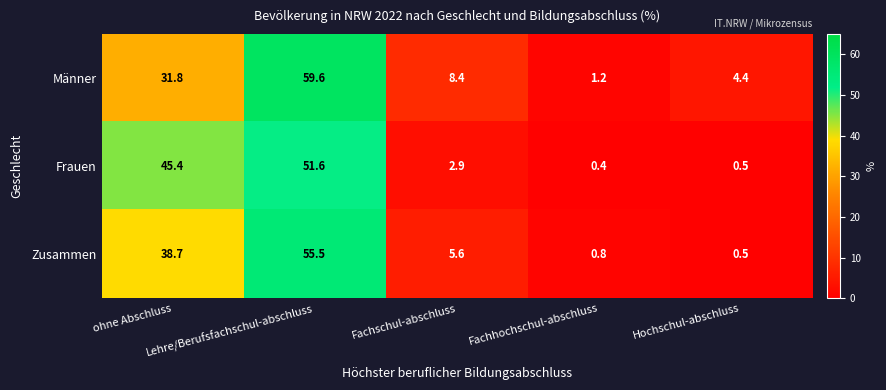

What is the difference between the maximum and second lowest values in the Frauen series?

51.1